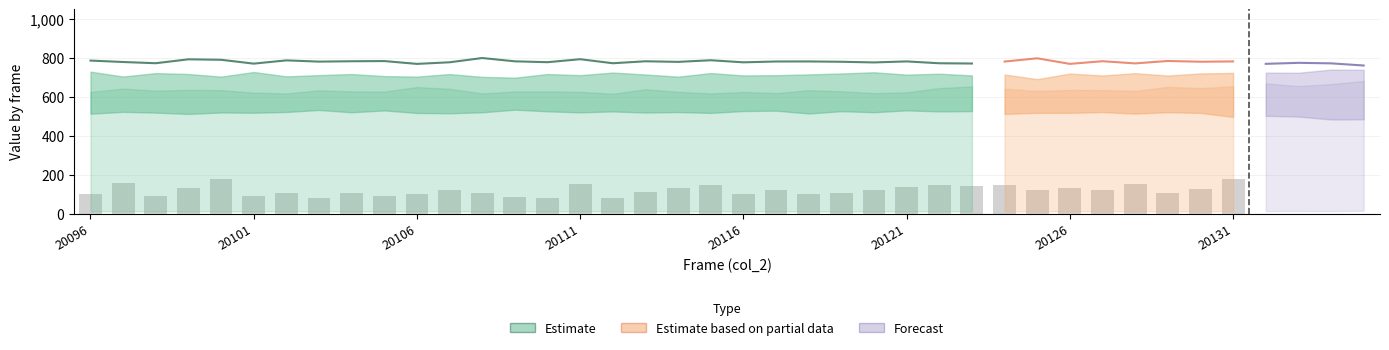

What is the greatest value displayed?

800.0